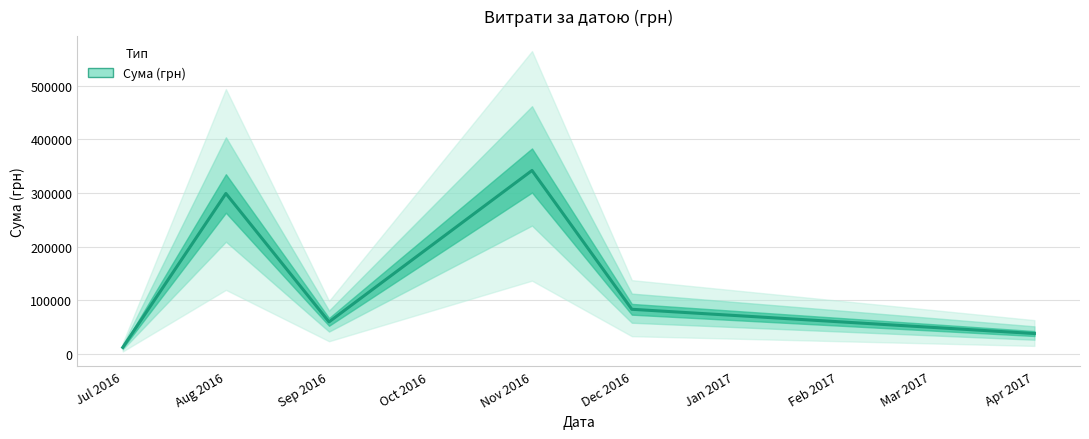

What is the ratio of the value at Sep 2016 to the value at Jul 2016?

4.8